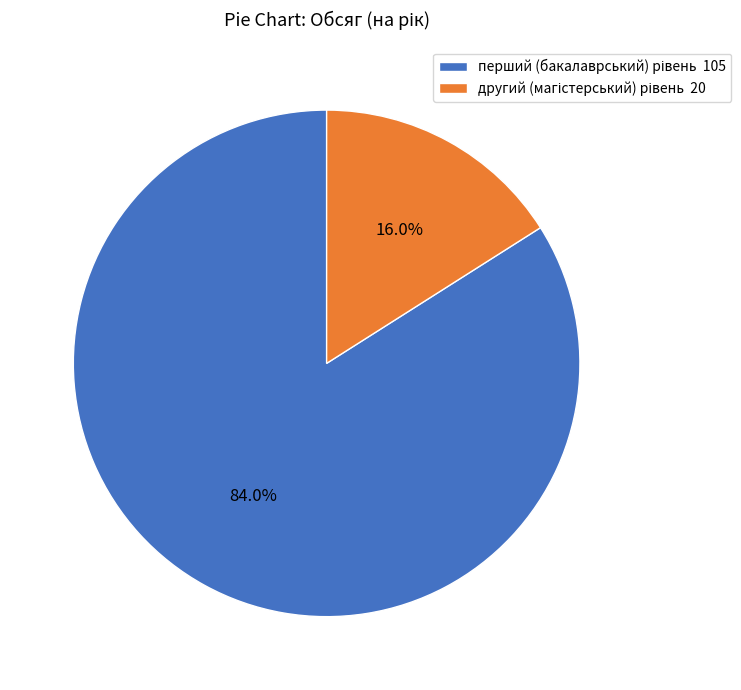

Does any single category account for the majority?

Yes